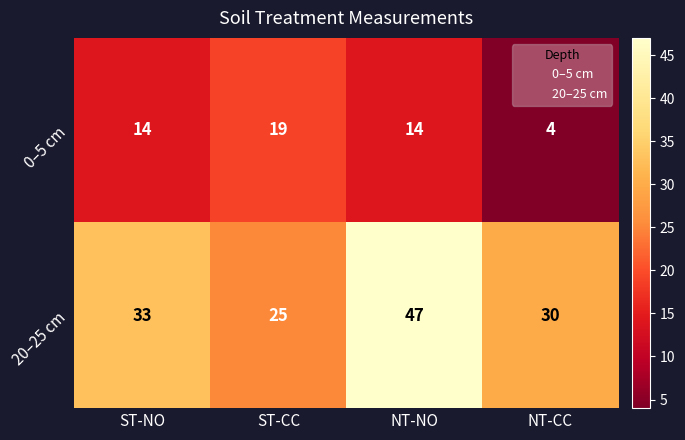

At which category is the sum across all series the highest?

NT-NO